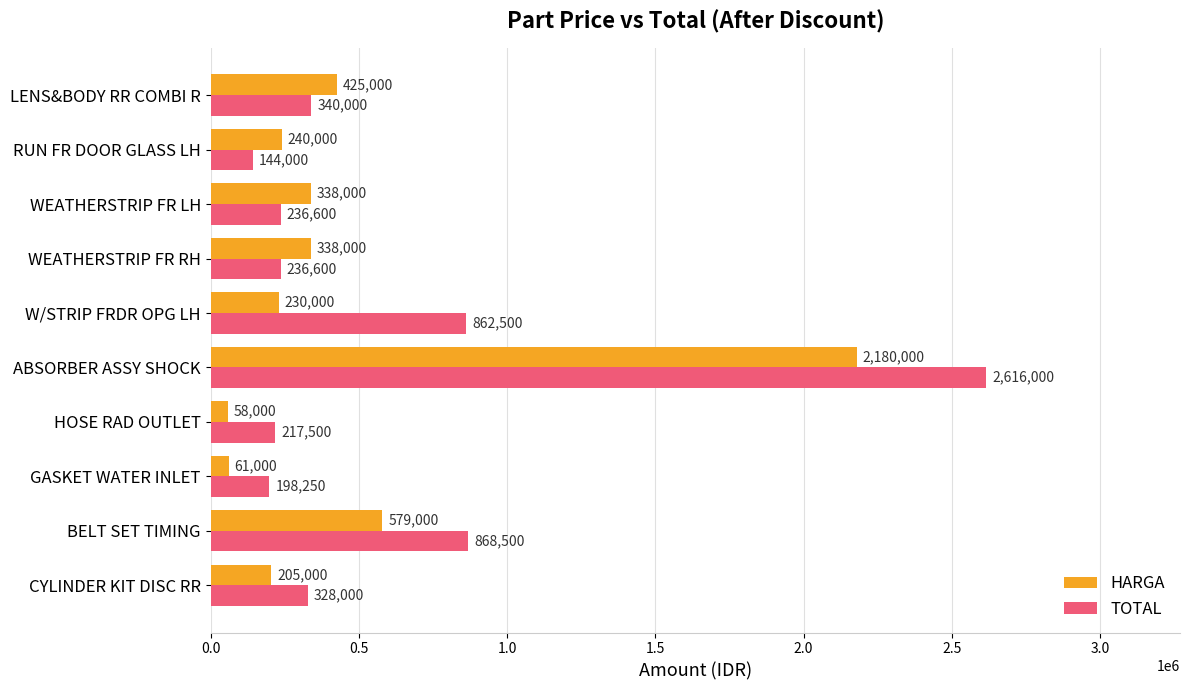

At which category does the chart reach its peak across all series?

ABSORBER ASSY SHOCK